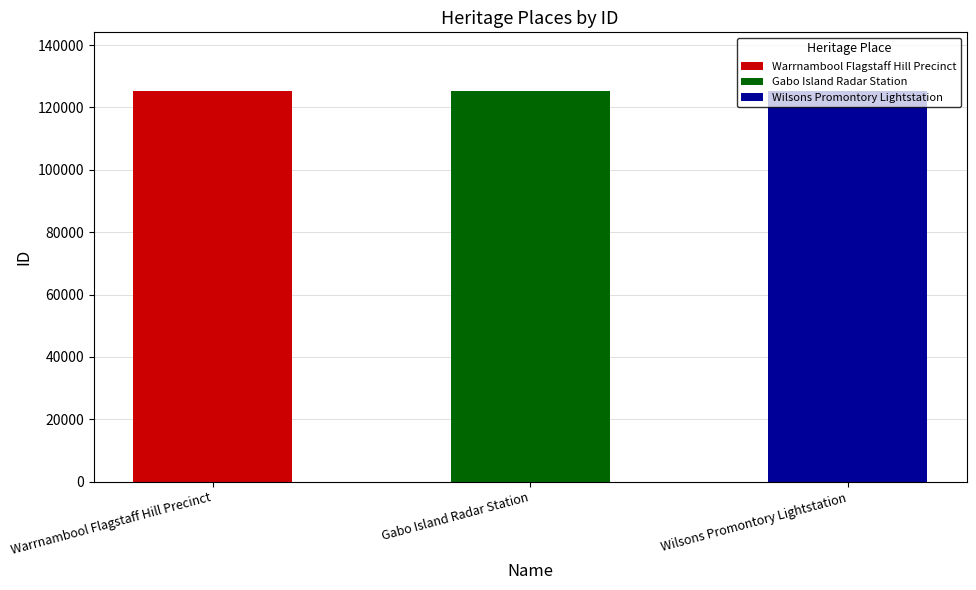

What position from the right is Wilsons Promontory Lightstation?

1